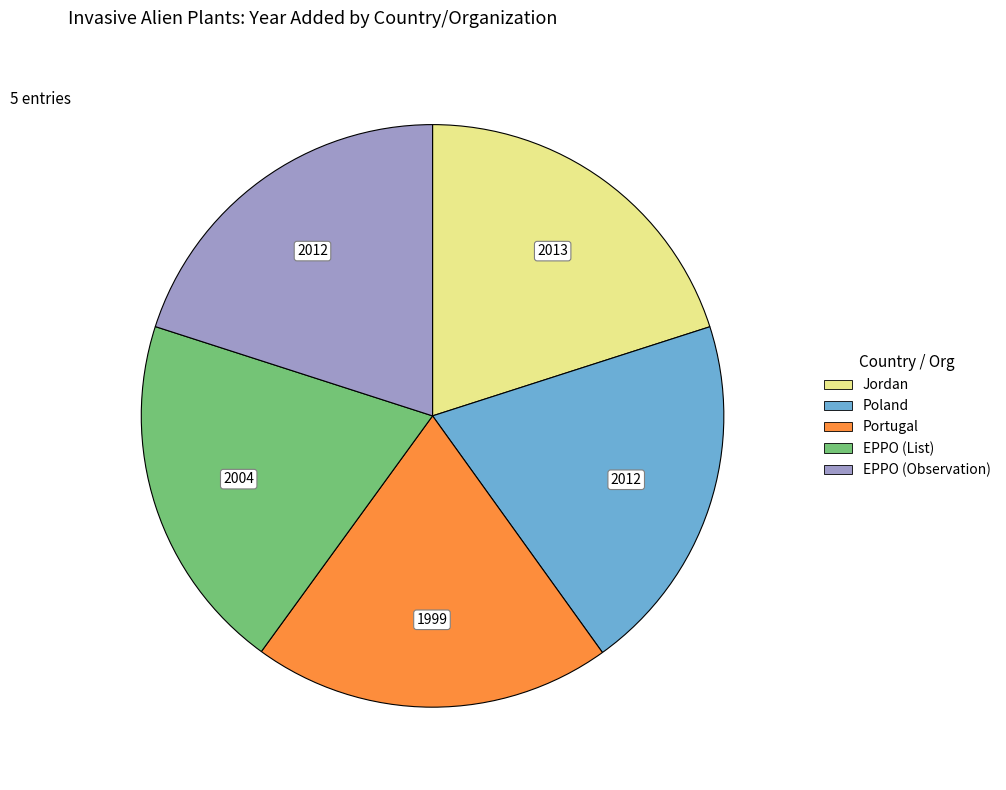

The EPPO (Observation) slice represents 29% of the pie. True or false?

False